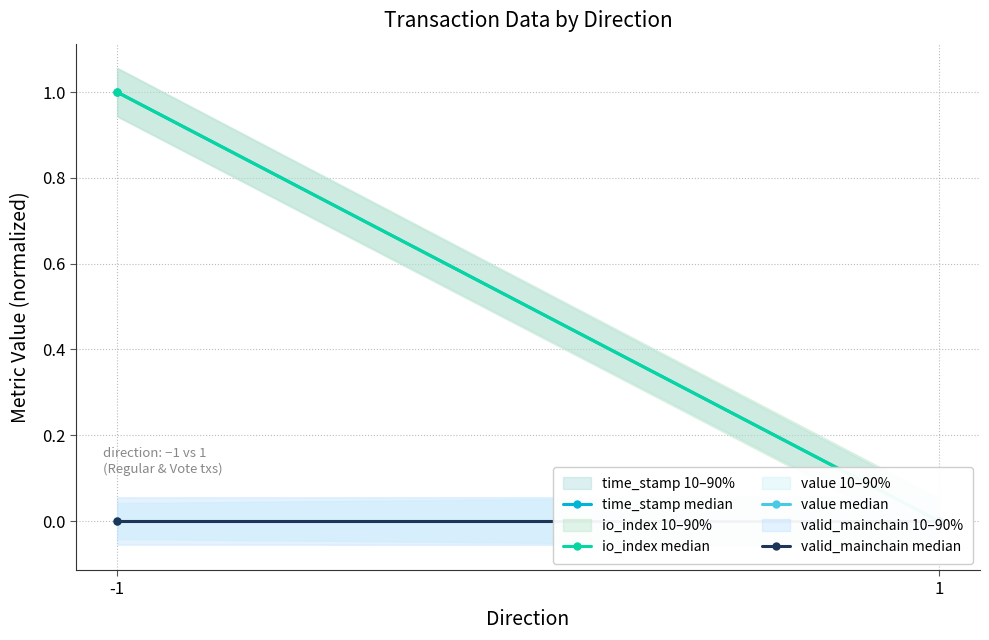

At how many categories does at least one series exceed 0?

1